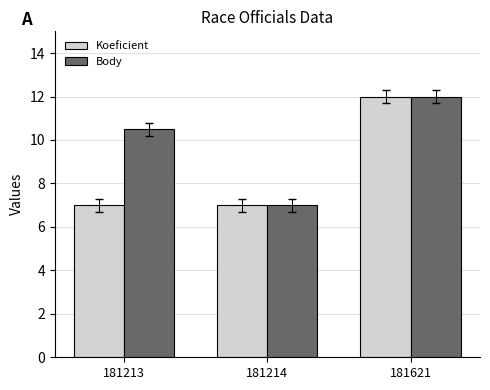

What is the lowest value of the Body series?

7.0